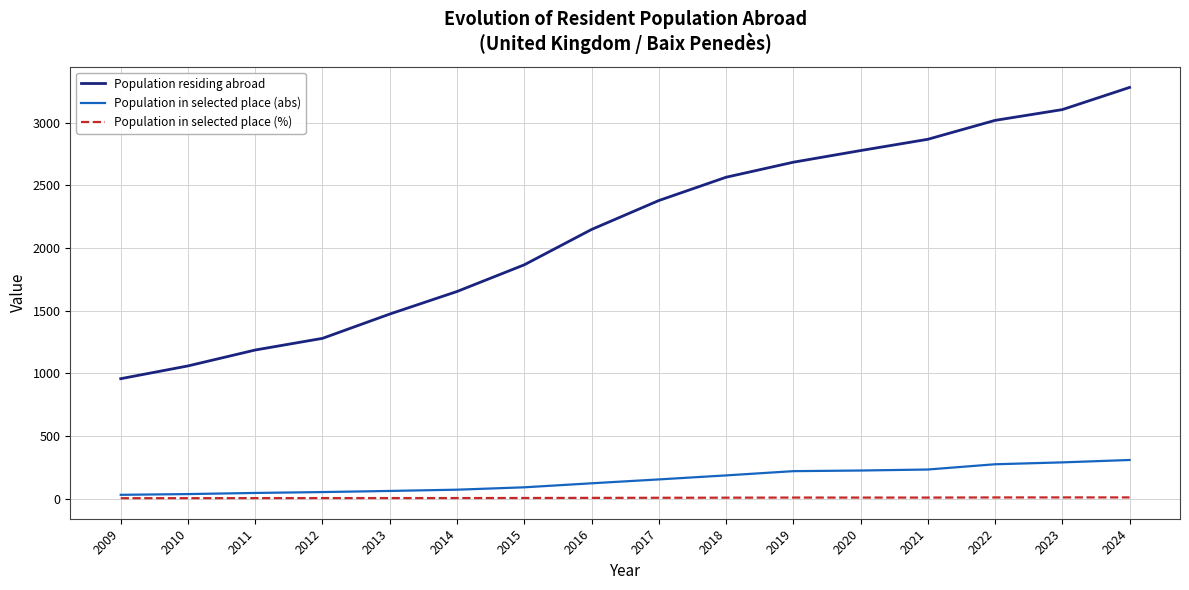

Which series has the widest spread of values?

Population residing abroad